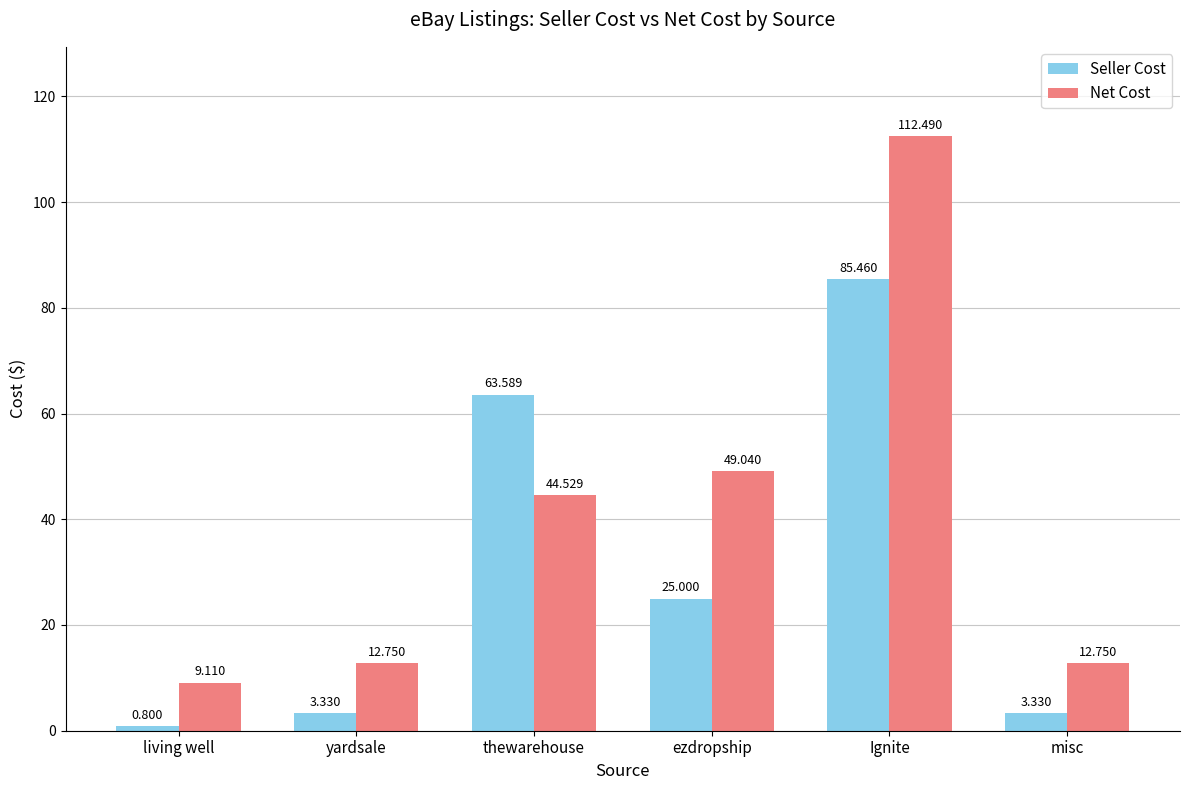

Rank the series at misc from lowest to highest value.

Seller Cost, Net Cost